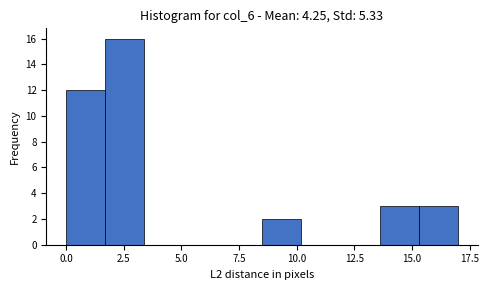

Read against the x-axis, roughly where is the centre of the tallest bar?

2.5